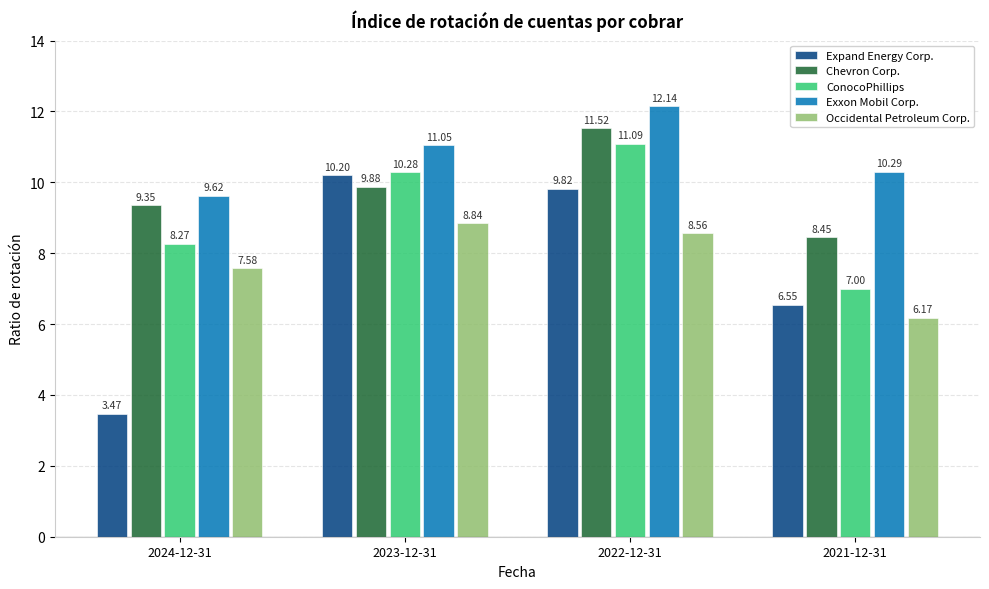

At which label does ConocoPhillips first exceed 10?

2023-12-31